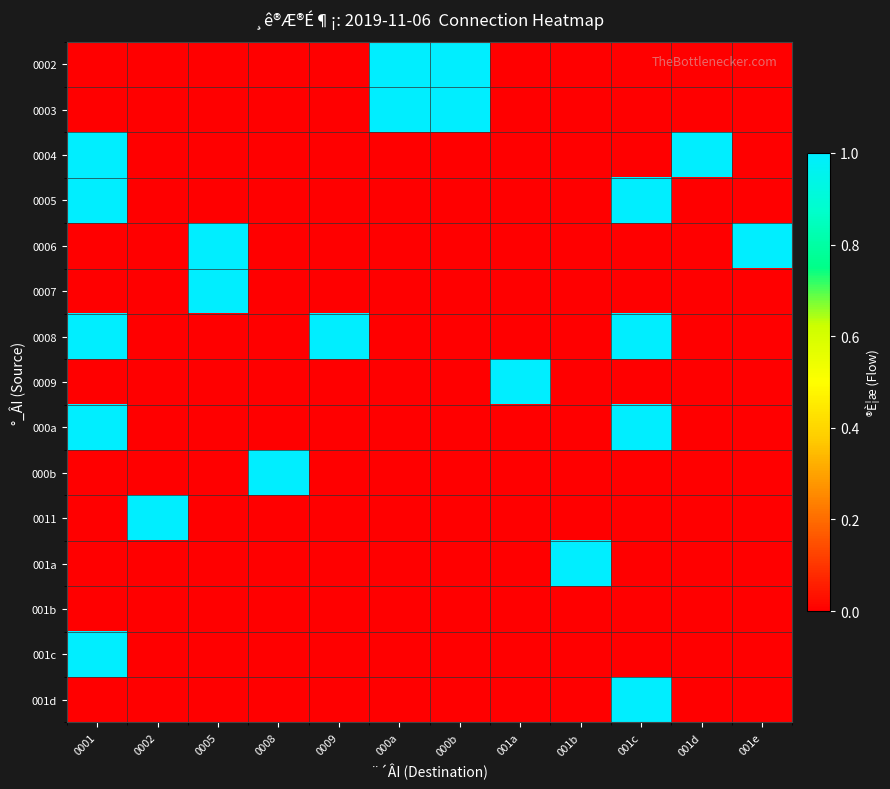

Which has a higher value, 0002 or 0001?

0002